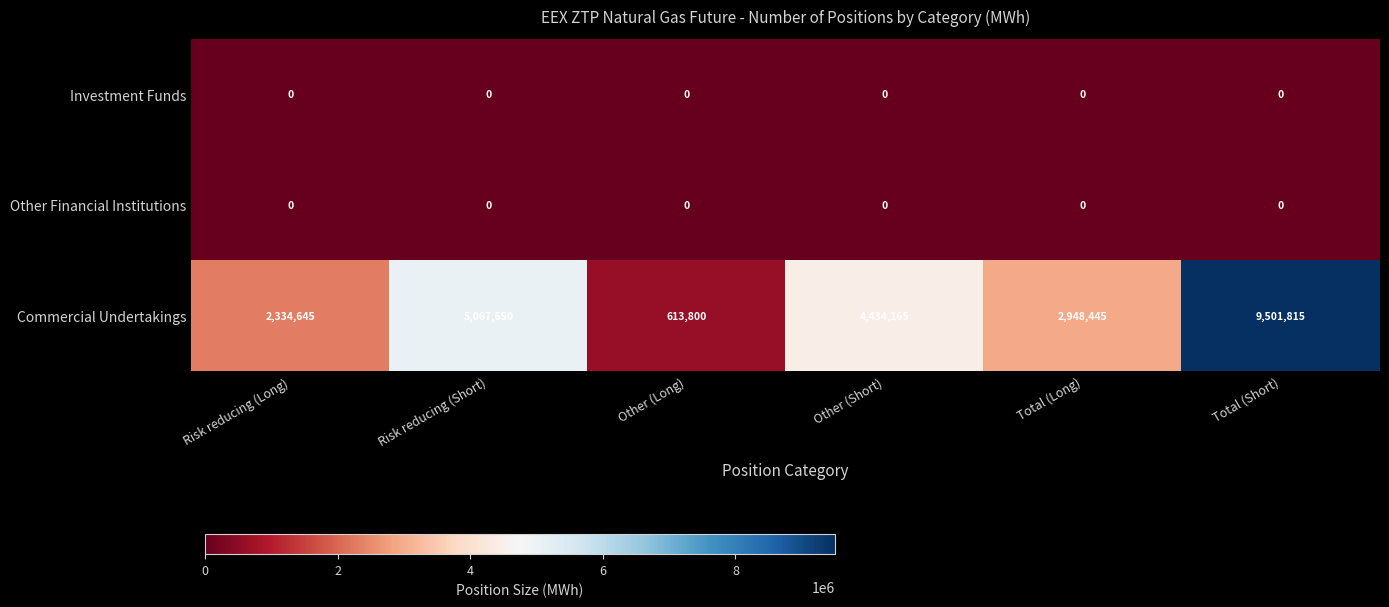

Reading left to right, what are all the values shown in this chart?

Investment Funds: 0	0	0	0	0	0
Other Financial Institutions: 0	0	0	0	0	0
Commercial Undertakings: 2334645	5067650	613800	4434165	2948445	9501815